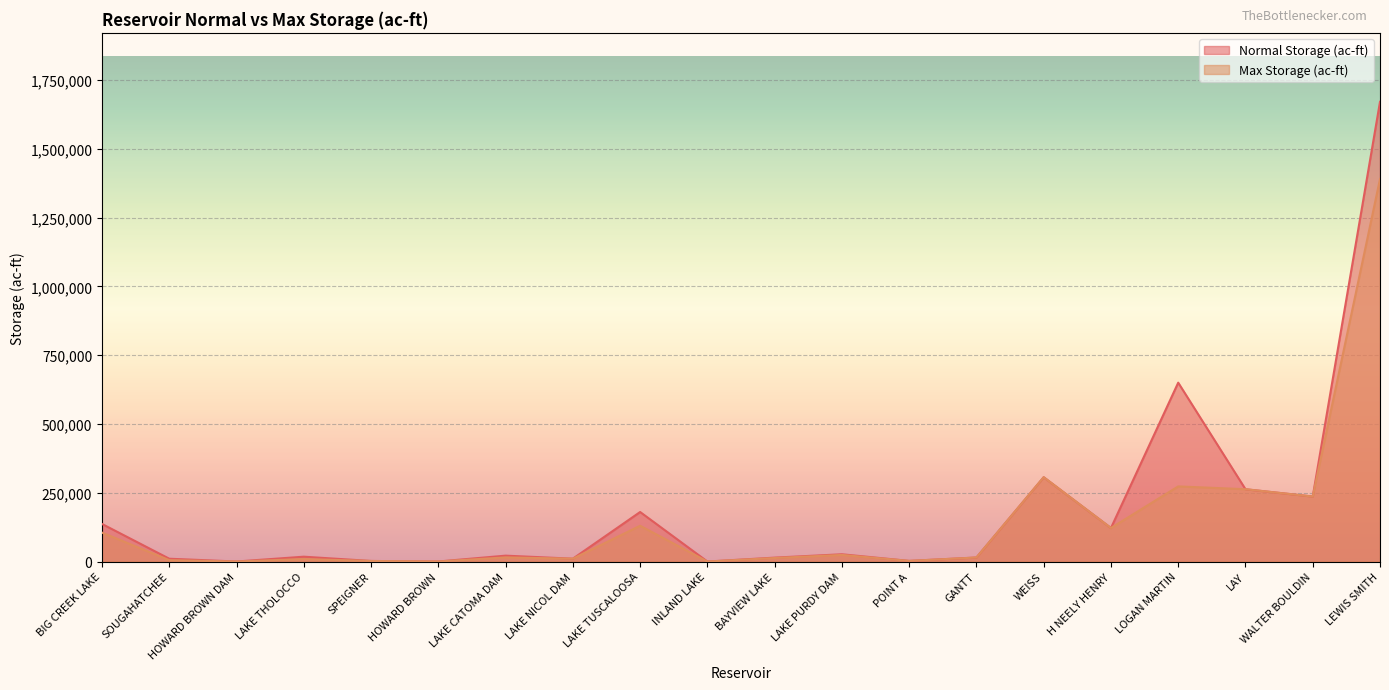

In Max Storage (ac-ft), how many points are higher than both neighbors (excluding endpoints)?

6